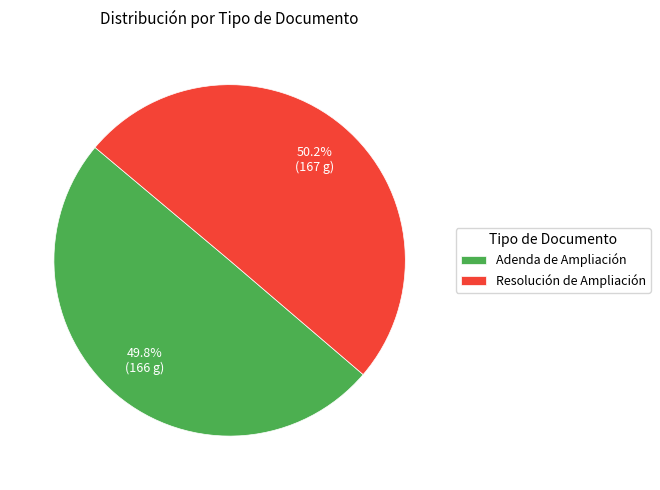

Do Resolución de Ampliación and Adenda de Ampliación together represent more than half of the pie?

Yes